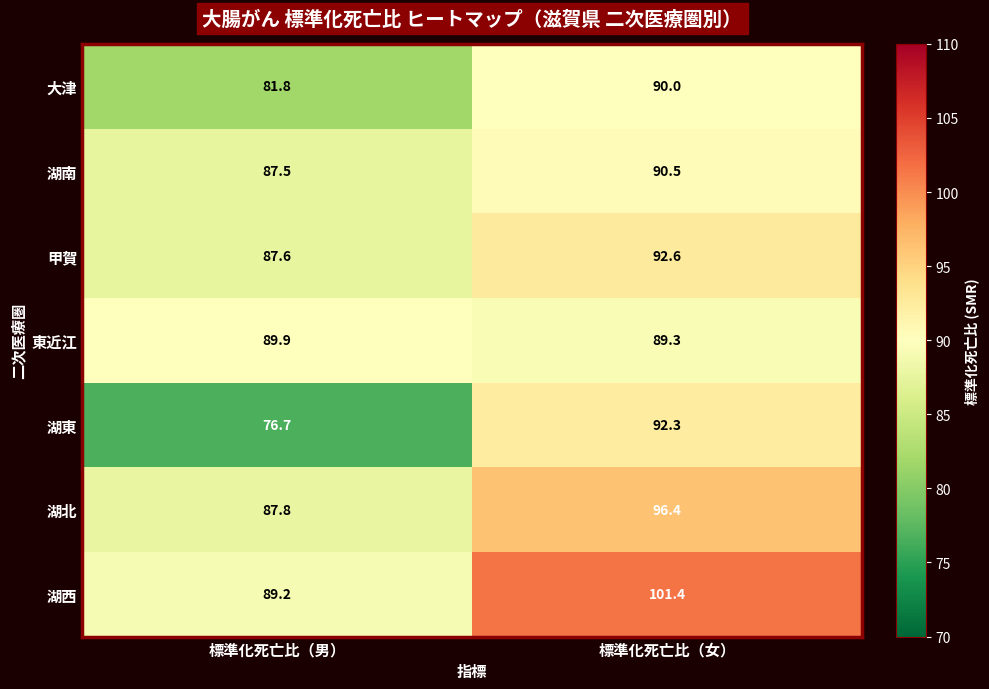

Count the number of categories in the chart.

2